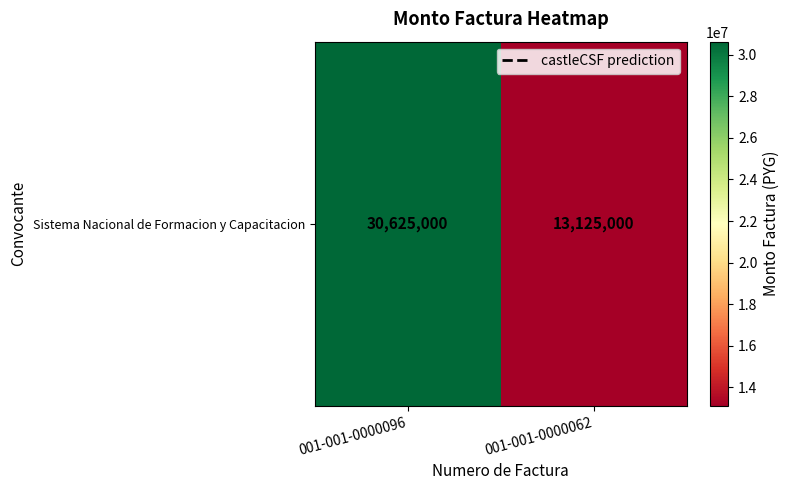

The chart shows a value of 30625000 at 001-001-0000096. True or false?

True